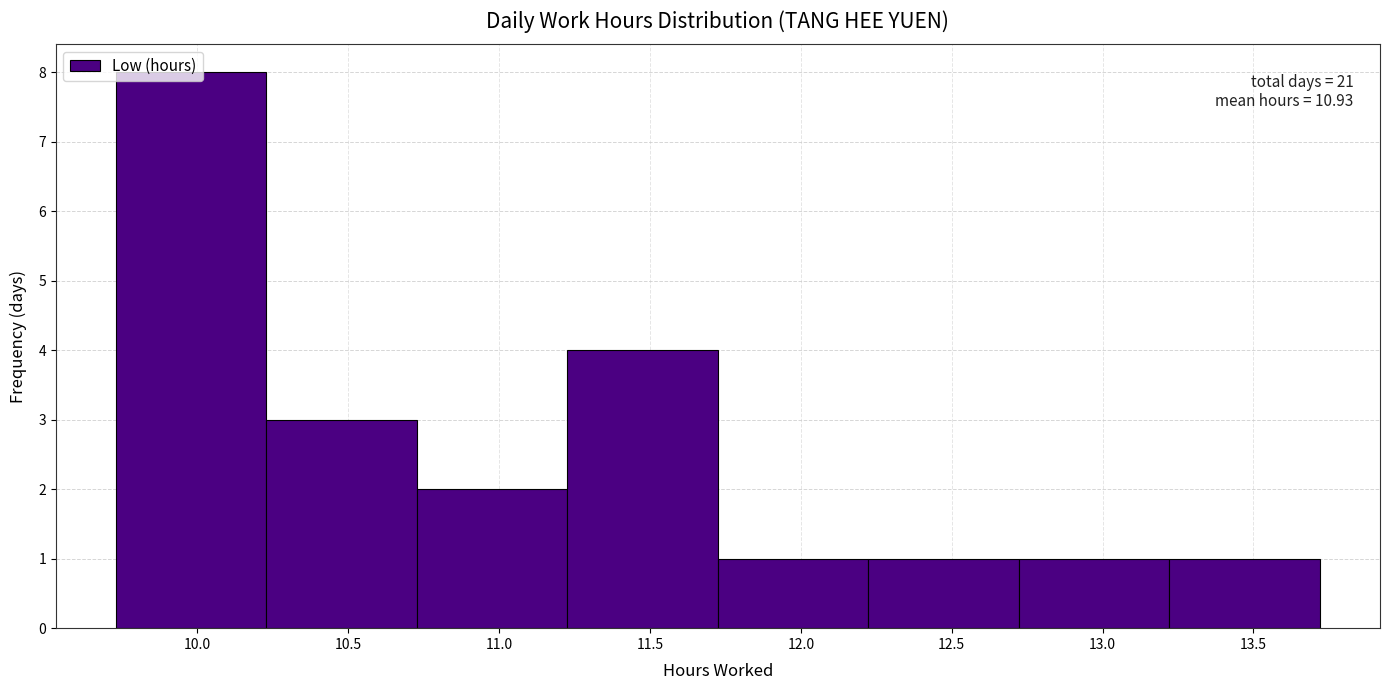

Which range on the x-axis has the tallest bar?

9.75 to 10.25